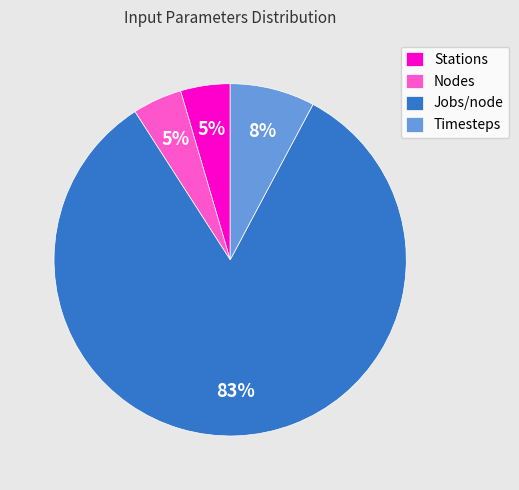

To the nearest percent, what percentage of the pie is Stations?

5%